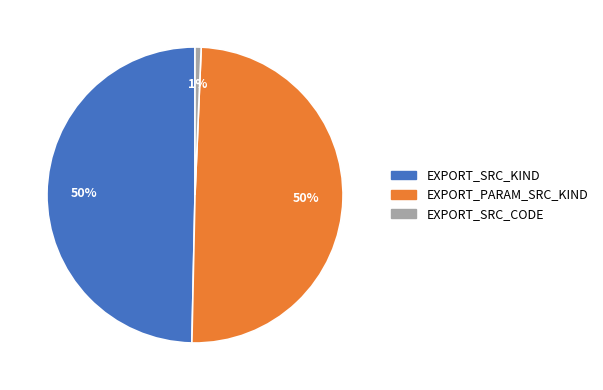

Is it true that EXPORT_SRC_KIND is 63% of the pie?

False